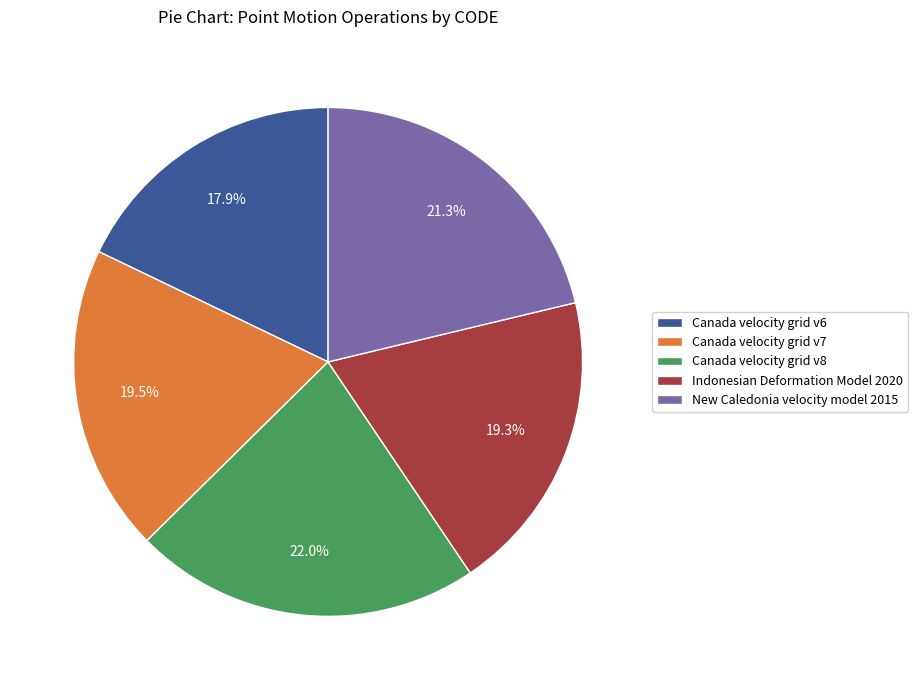

The New Caledonia velocity model 2015 slice represents 9% of the pie. True or false?

False